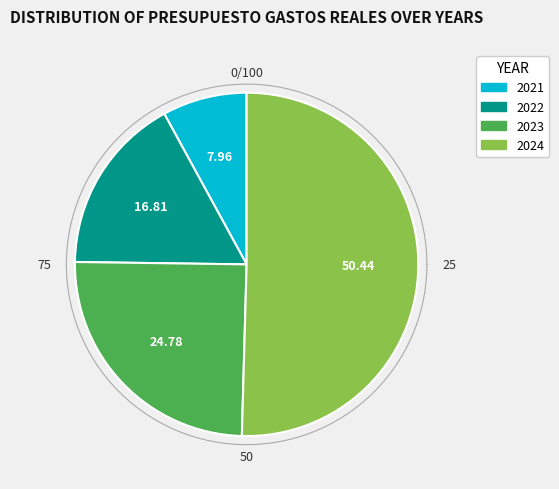

True or false: 2021 accounts for 8% of the total.

True